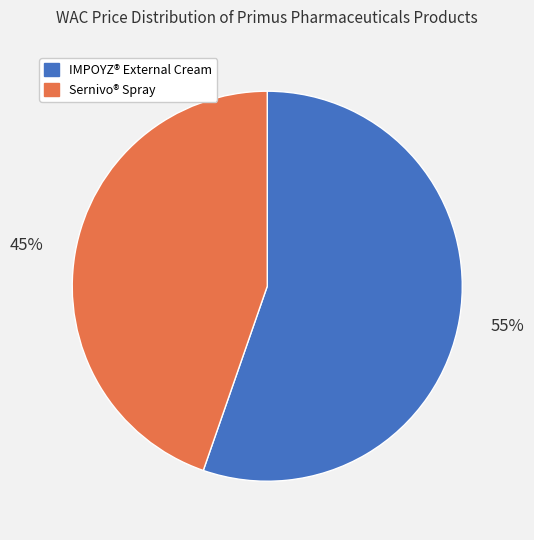

Which category has the biggest portion of the pie?

IMPOYZ® External Cream